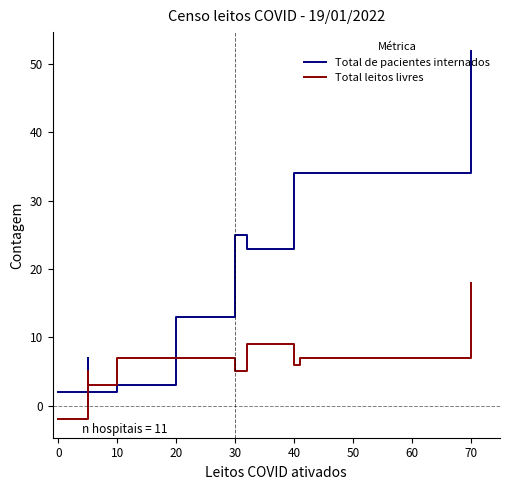

Which series has the largest total across all categories?

Total de pacientes internados